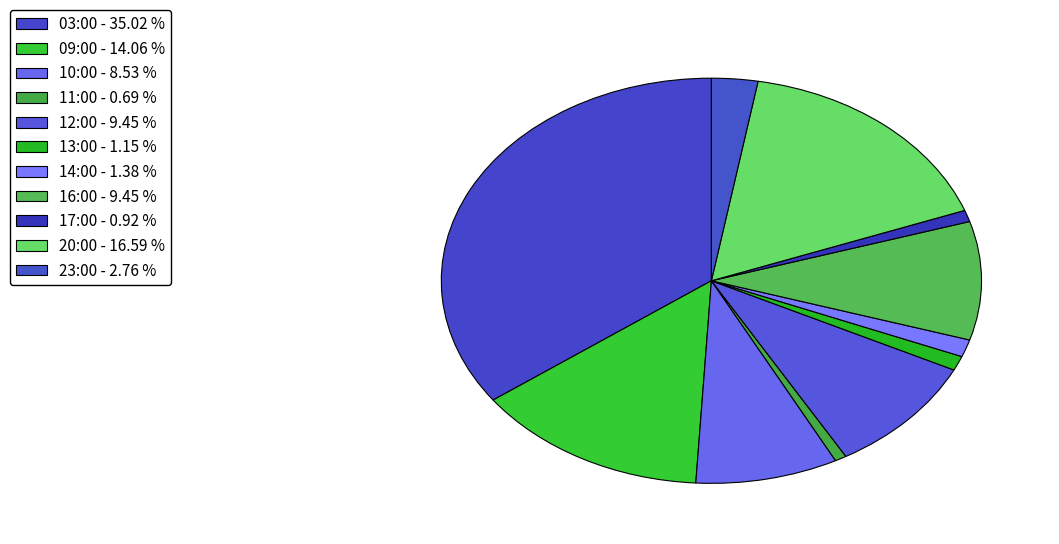

Is the sum of 17:00 and 03:00 greater than half?

No